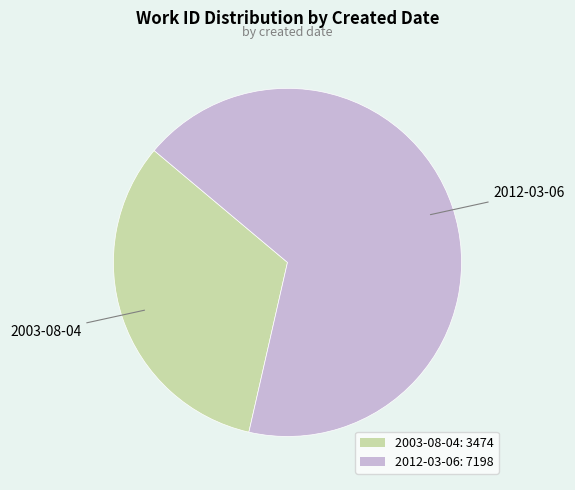

What is the ratio of the value at 2003-08-04 to the value at 2012-03-06?

0.5